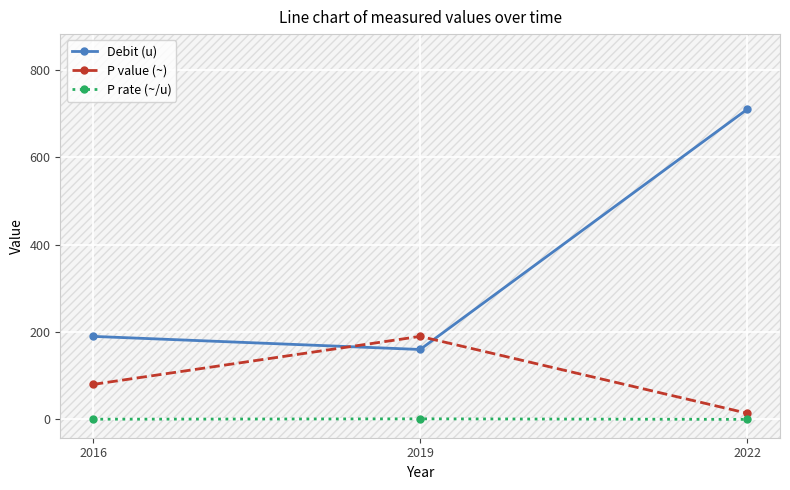

Is it true that Debit (u) equals 160.0 at 2019?

True